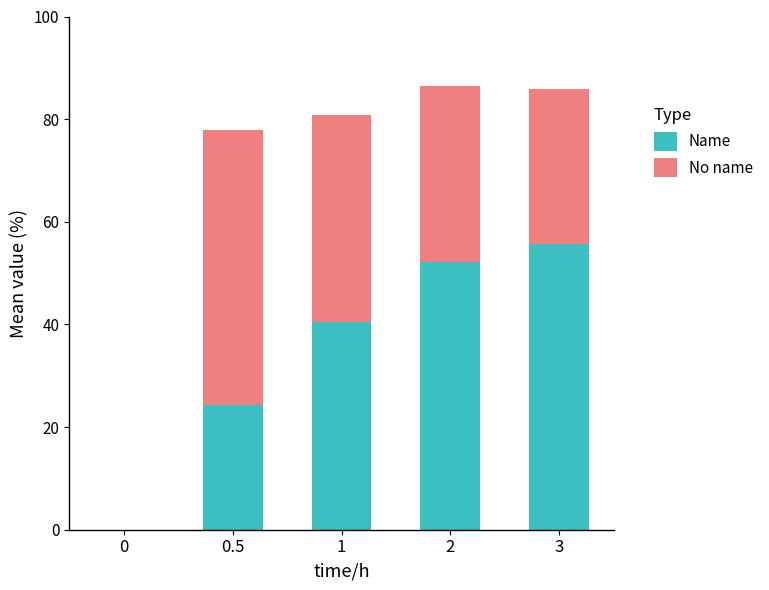

The Name series shows 86.0 at 2. True or false?

False